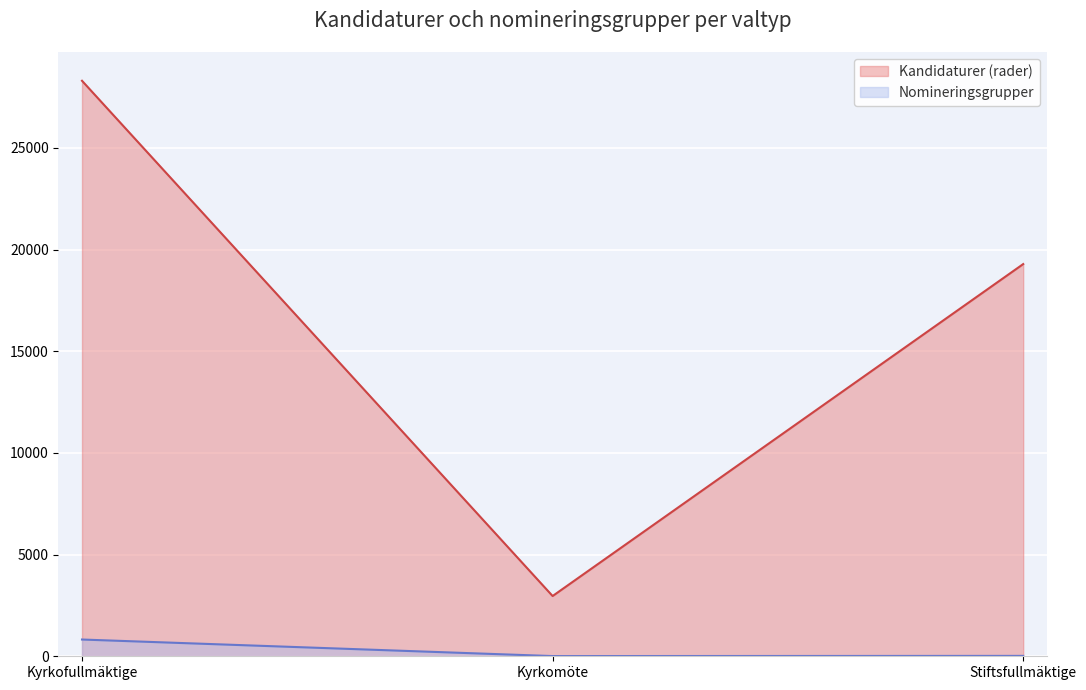

How many values in the Kandidaturer (rader) series are below 19288?

1